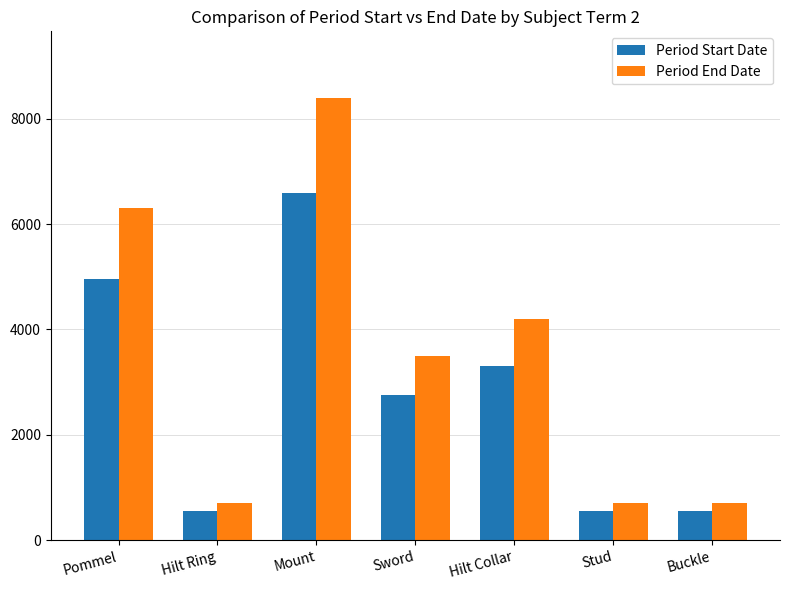

Which label corresponds to the largest value in the chart?

Mount